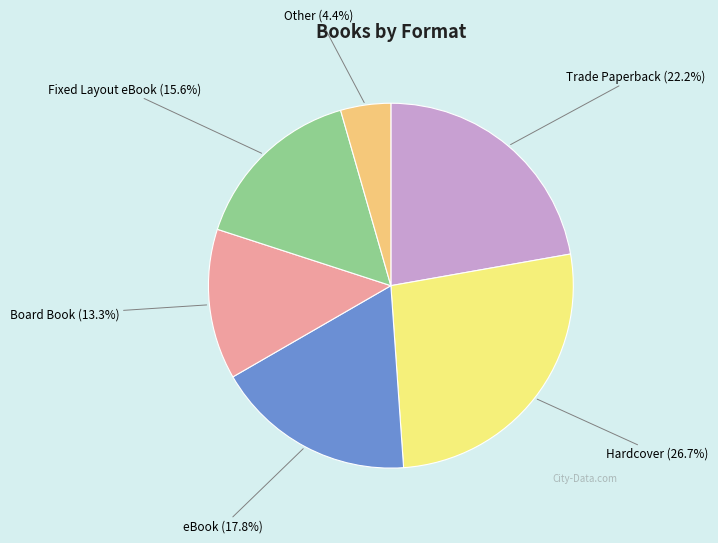

Rank the categories by value from highest to lowest.

Hardcover, Trade Paperback, eBook, Fixed Layout eBook, Board Book, Other